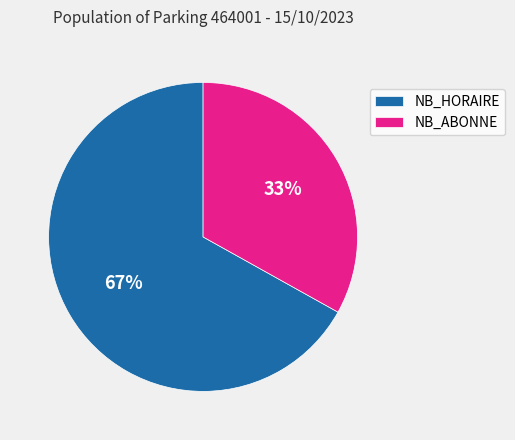

Do NB_HORAIRE and NB_ABONNE together represent more than half of the pie?

Yes